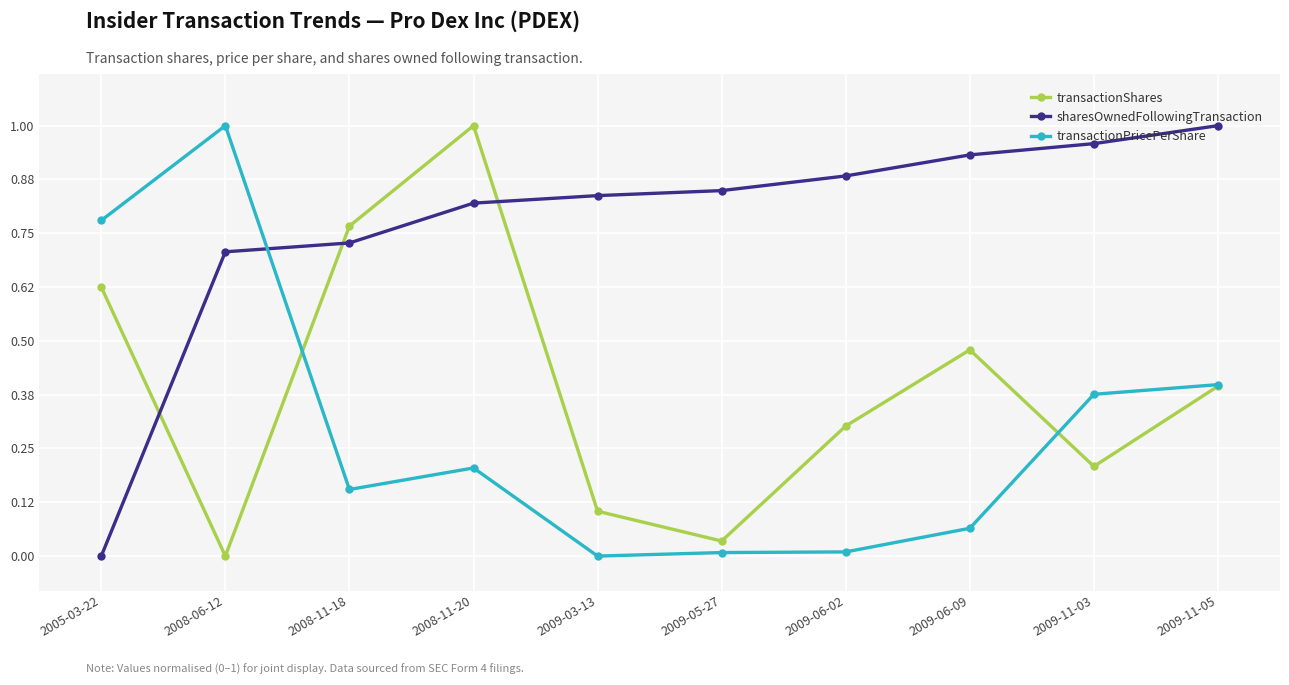

At which label does transactionPricePerShare reach its peak?

2008-06-12